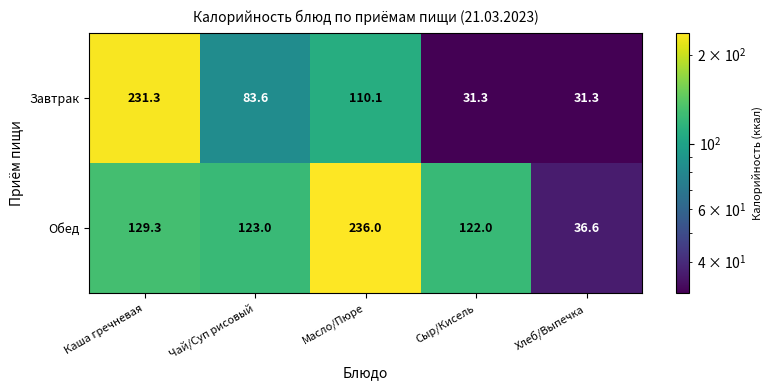

True or false: Завтрак has a value of 372.2 at Каша гречневая.

False